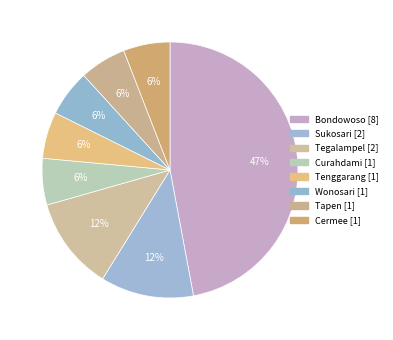

Is there a majority slice in this chart?

No